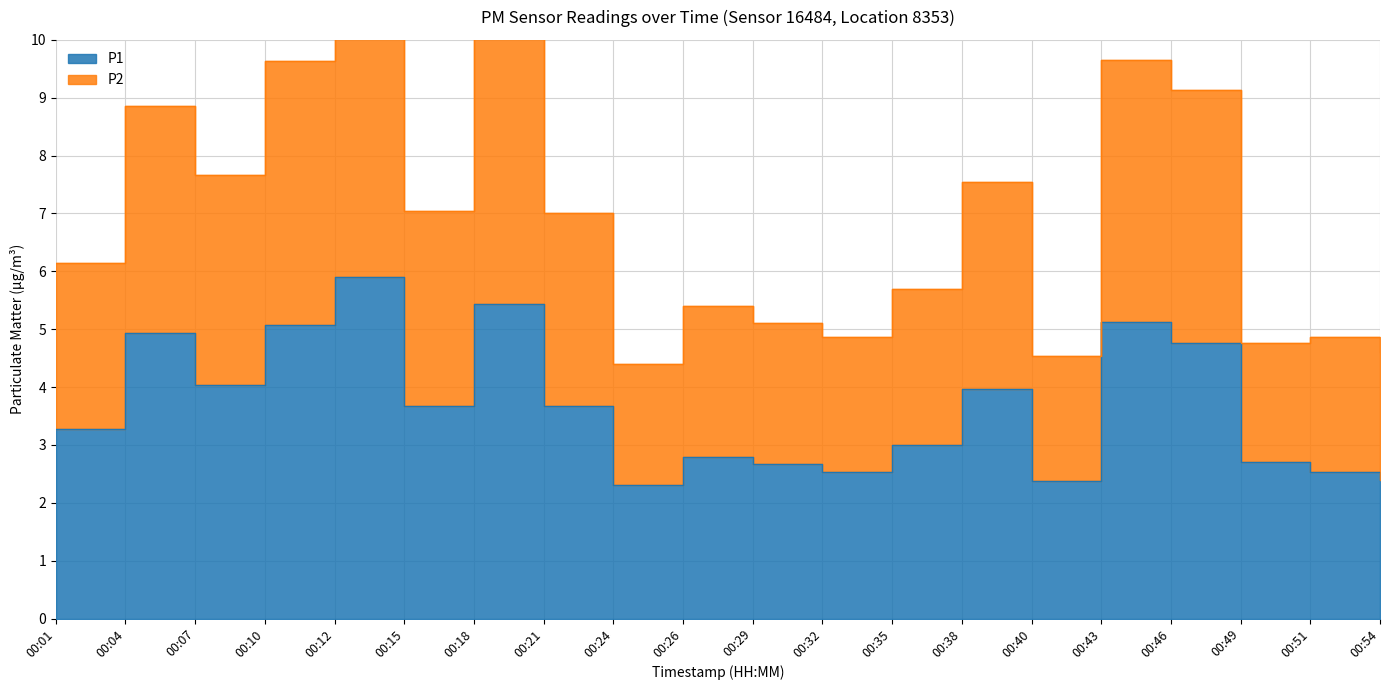

Where is the first local minimum for P2?

00:07